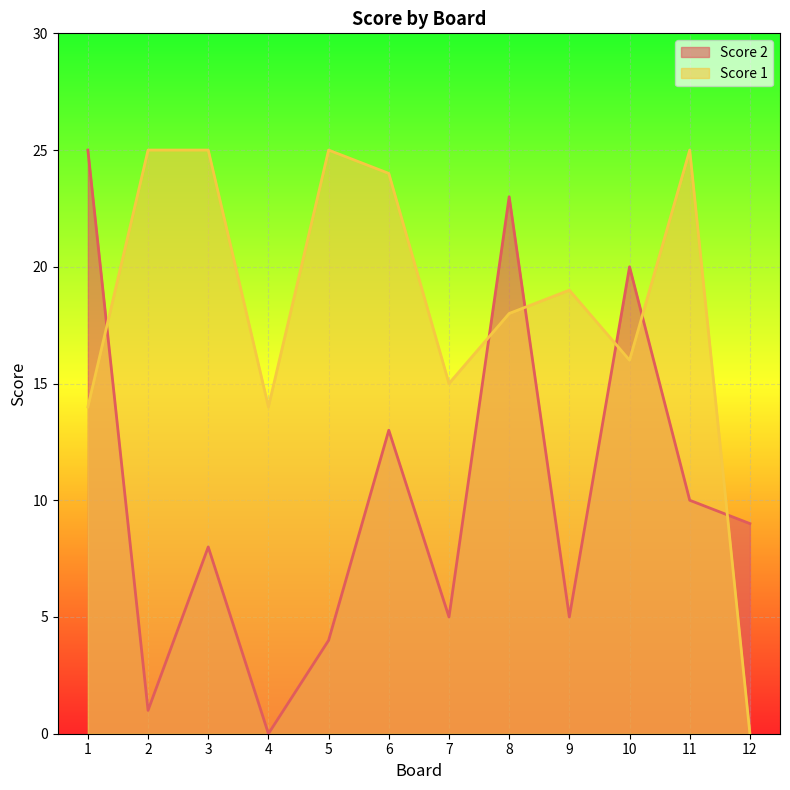

Reading right to left, list all the values displayed in this chart.

Score 2: 12=9	11=10	10=20	9=5	8=23	7=5	6=13	5=4	4=0	3=8	2=1	1=25
Score 1: 12=0	11=25	10=16	9=19	8=18	7=15	6=24	5=25	4=14	3=25	2=25	1=14